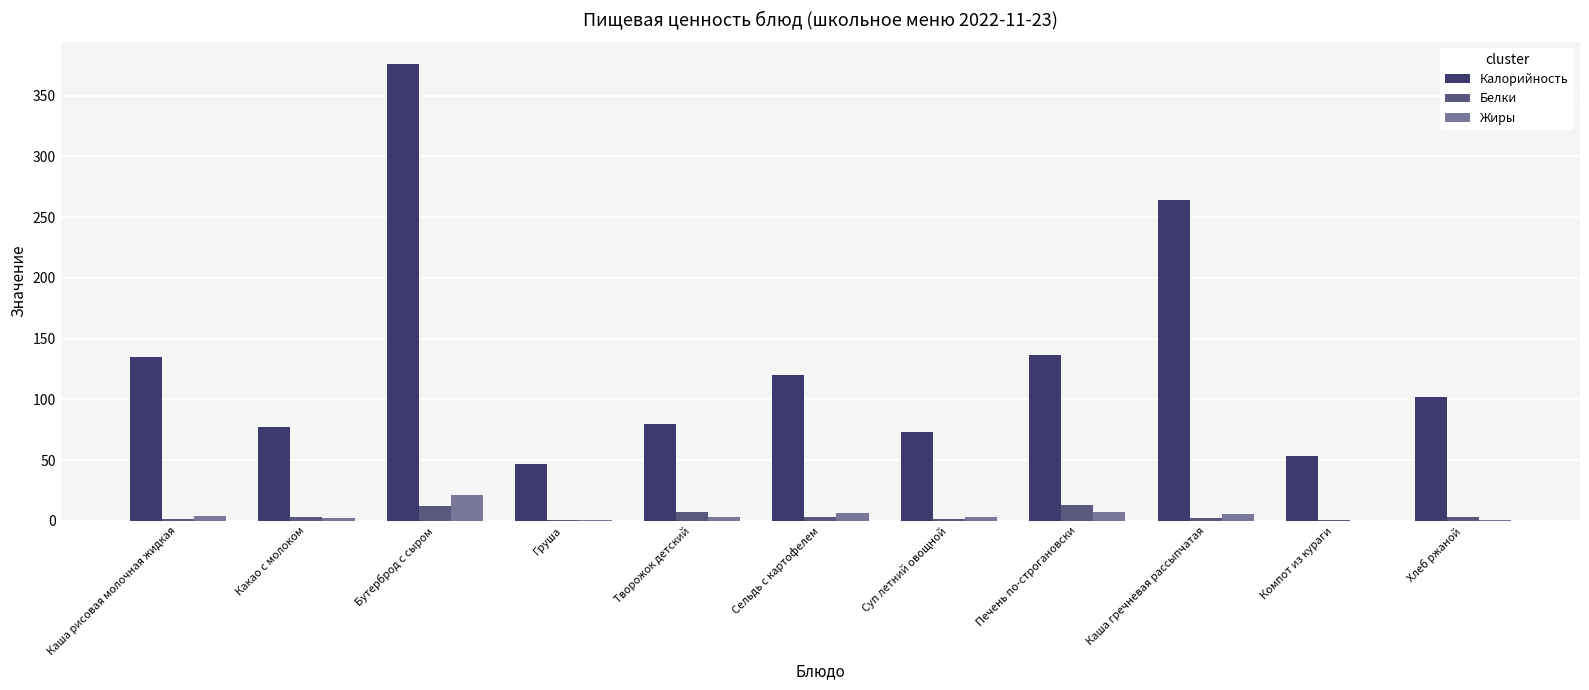

What is the greatest value displayed?

375.6